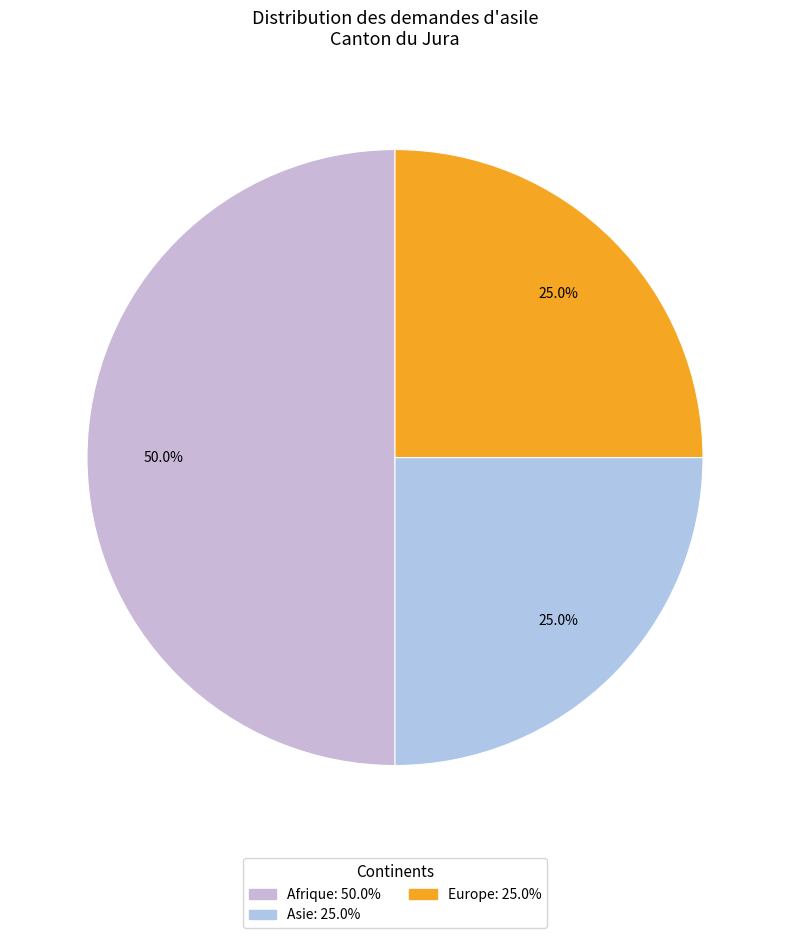

How many slices are in this pie chart?

3